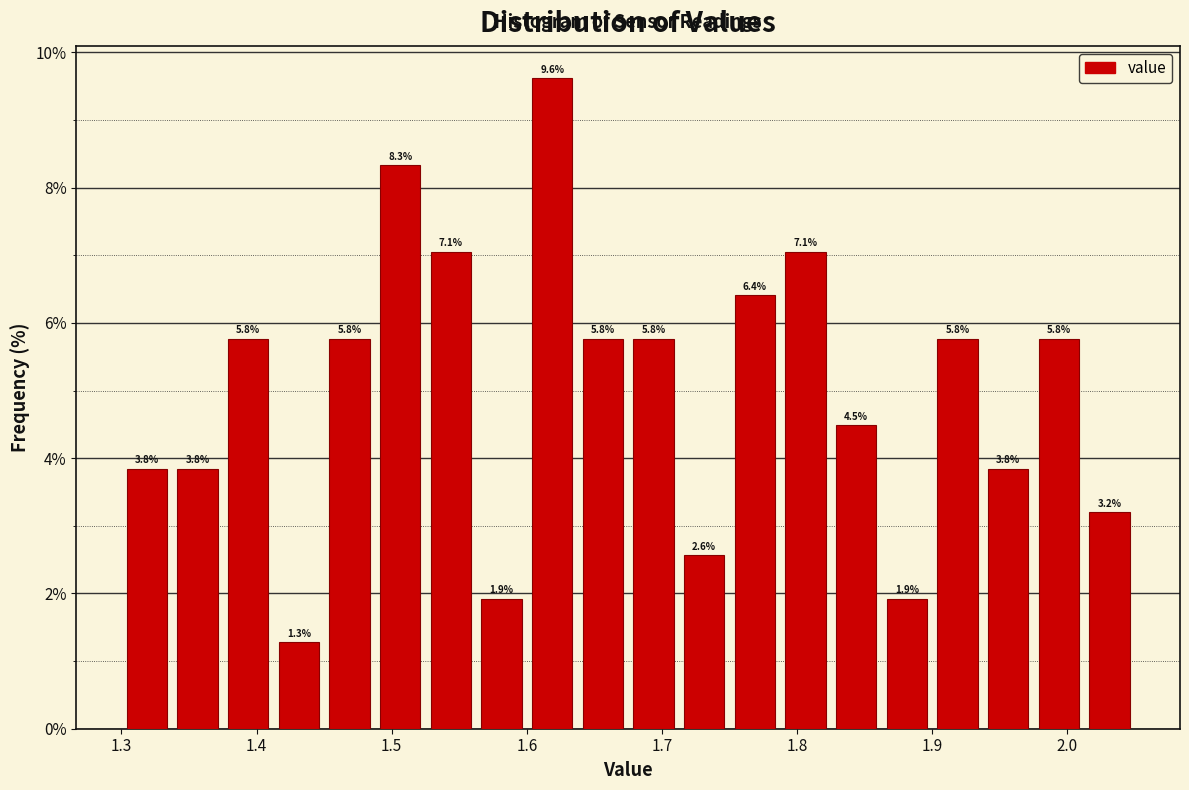

Around what value on the x-axis is the tallest bar? Give the approximate position of its centre, as read against the axis.

1.62